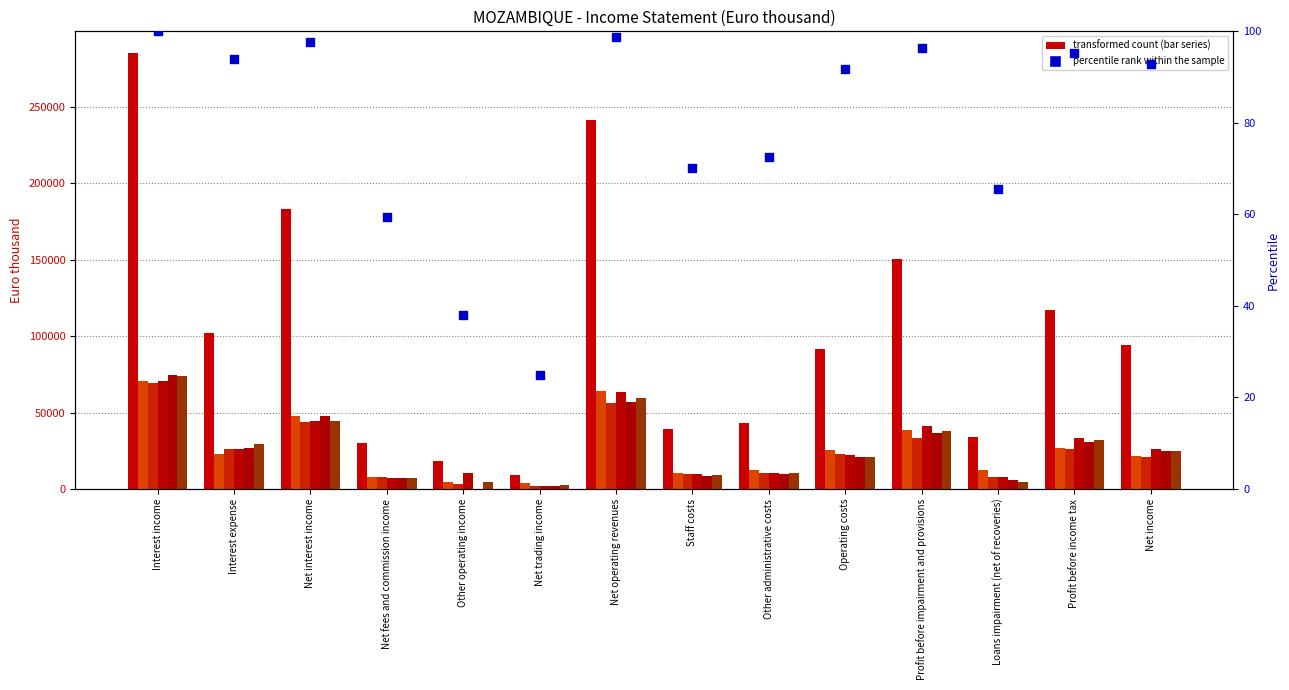

At which category is the sum across all series the highest?

Interest income